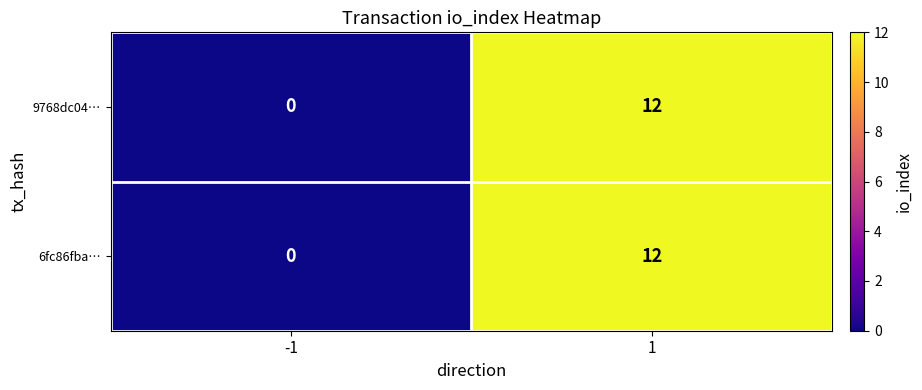

What is the approximate value of 6fc86fba… at 1, to the nearest 10?

10